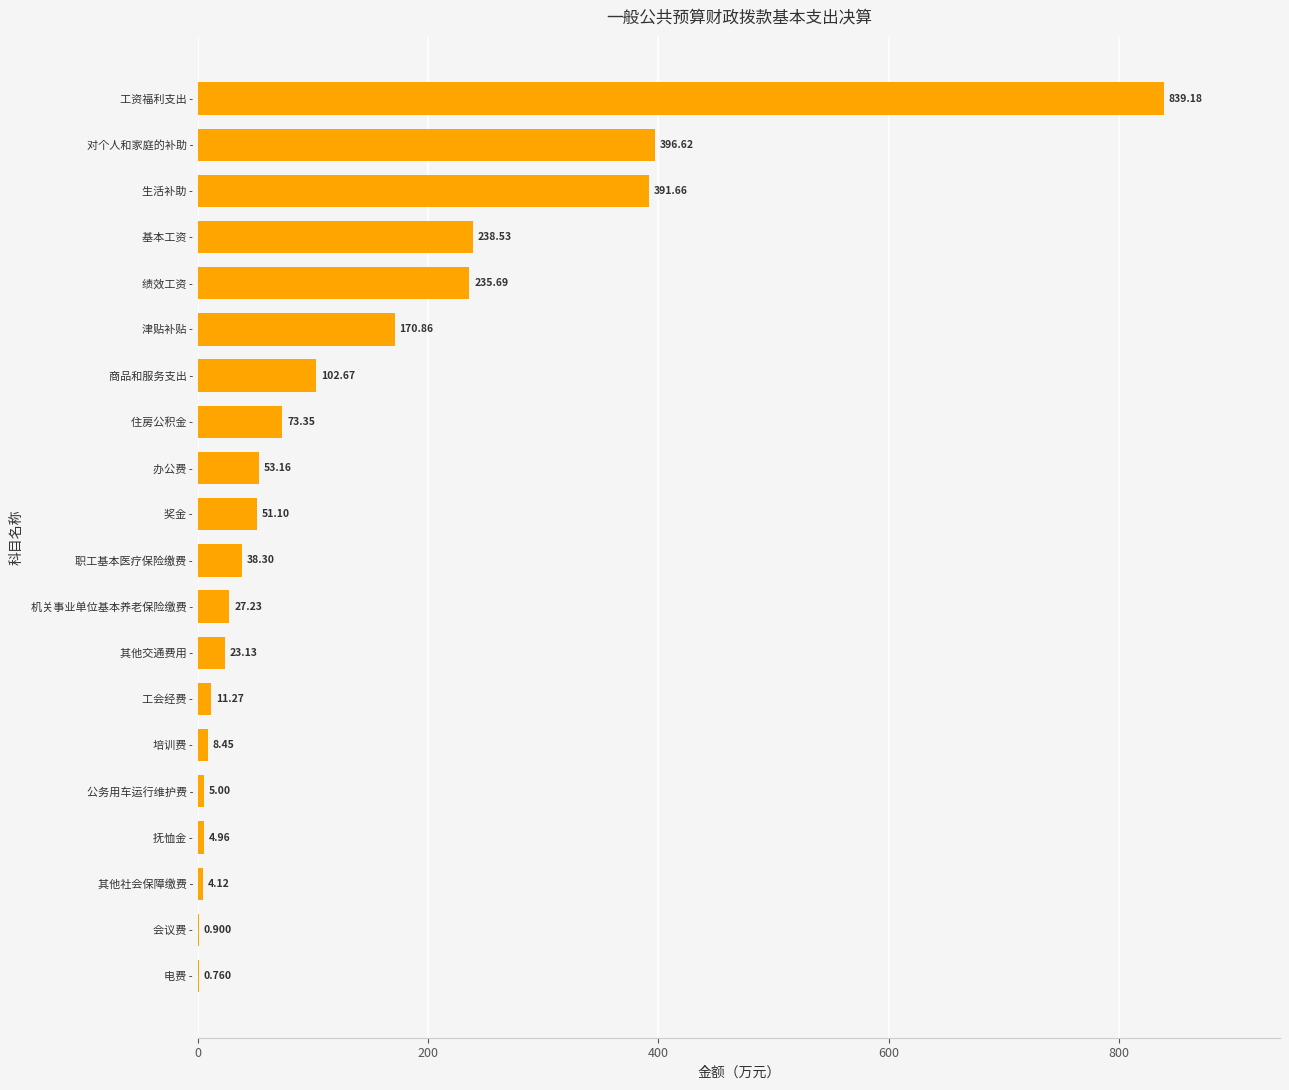

Which has a higher value, 津贴补贴 - or 工资福利支出 -?

工资福利支出 -